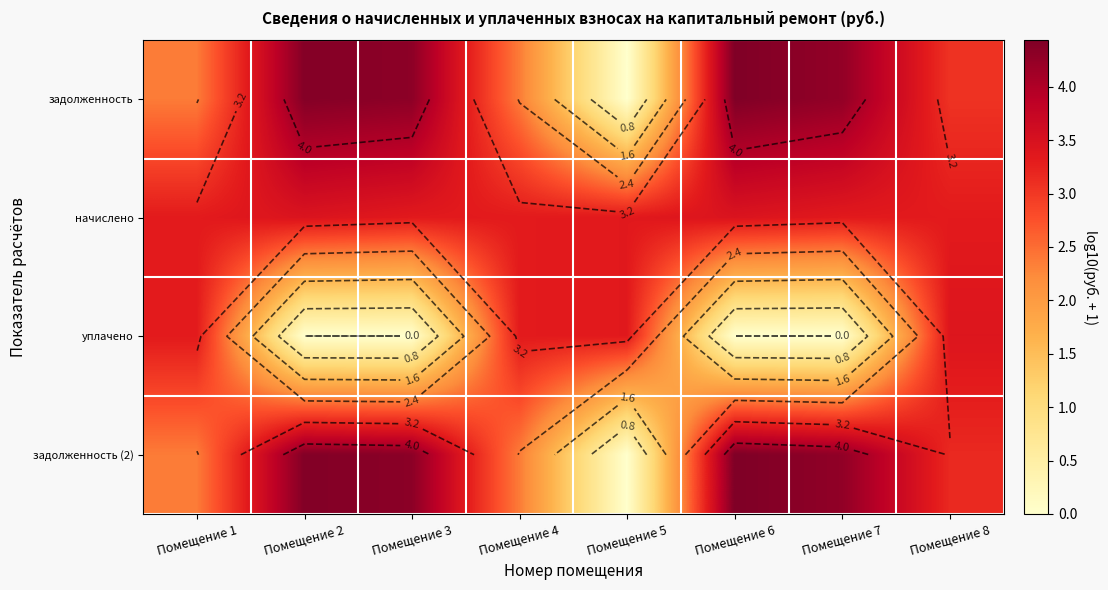

At which label does задолженность first exceed 4?

Помещение 2